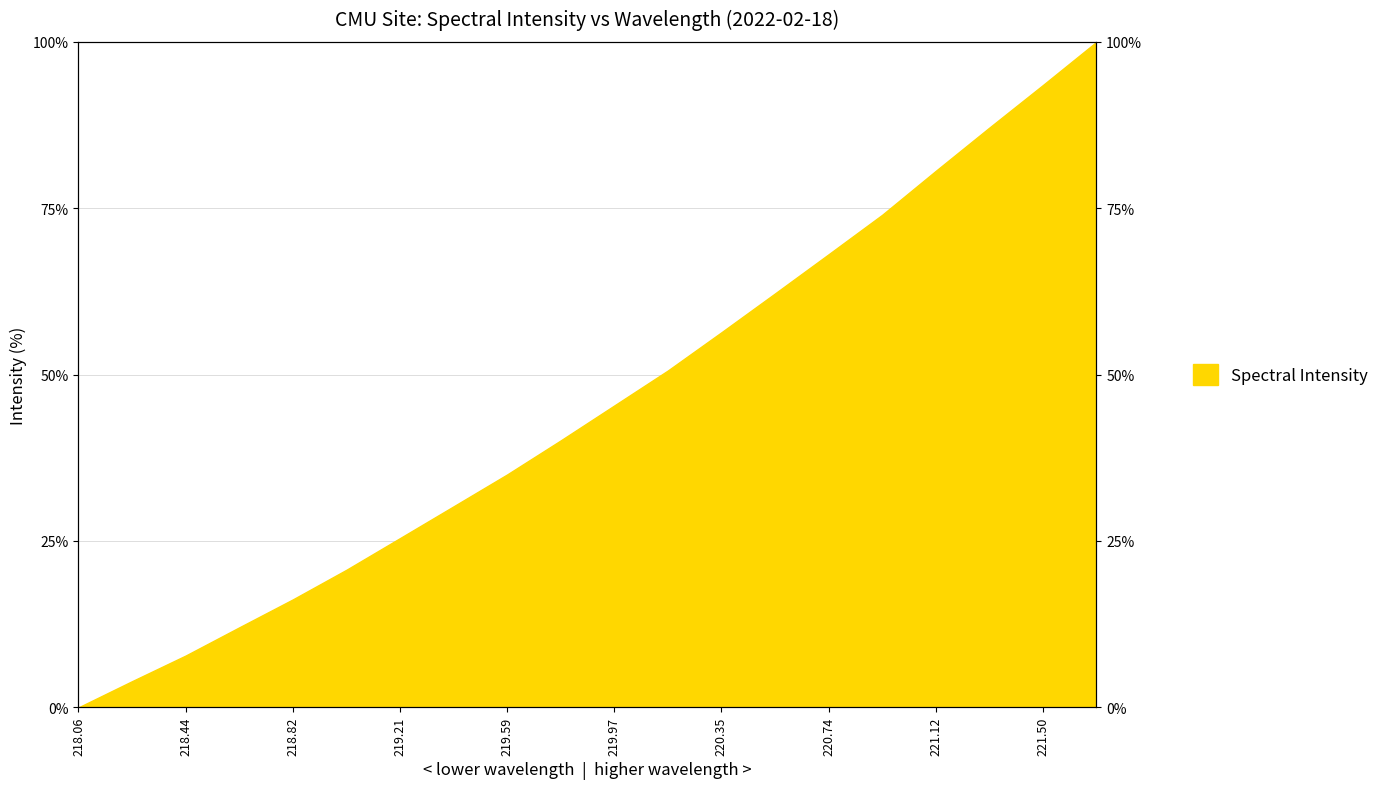

What is the average value?

45.5